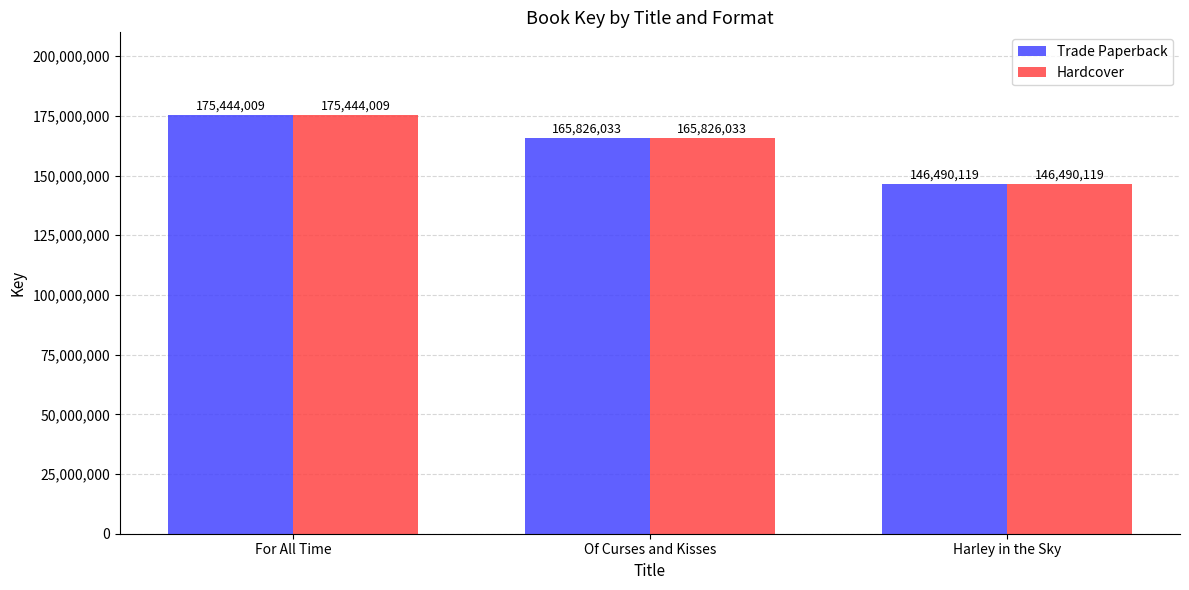

Reading right to left, list all the values displayed in this chart.

Trade Paperback: Harley in the Sky=146490119	Of Curses and Kisses=165826033	For All Time=175444009
Hardcover: Harley in the Sky=146490119	Of Curses and Kisses=165826033	For All Time=175444009